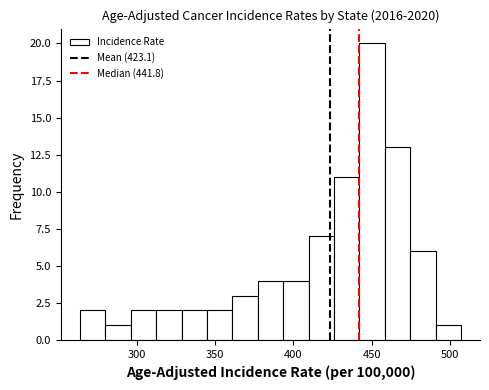

Read against the x-axis, roughly where is the centre of the tallest bar?

450